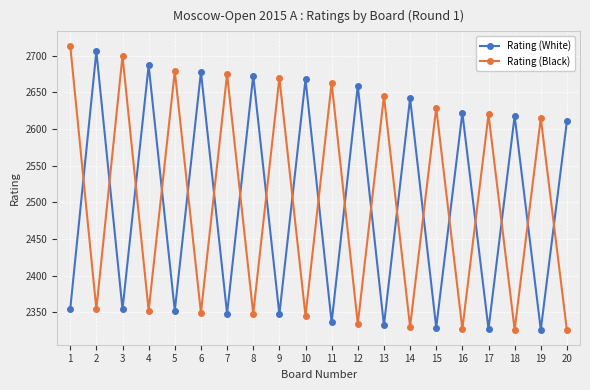

At how many categories does at least one series exceed 2520?

20